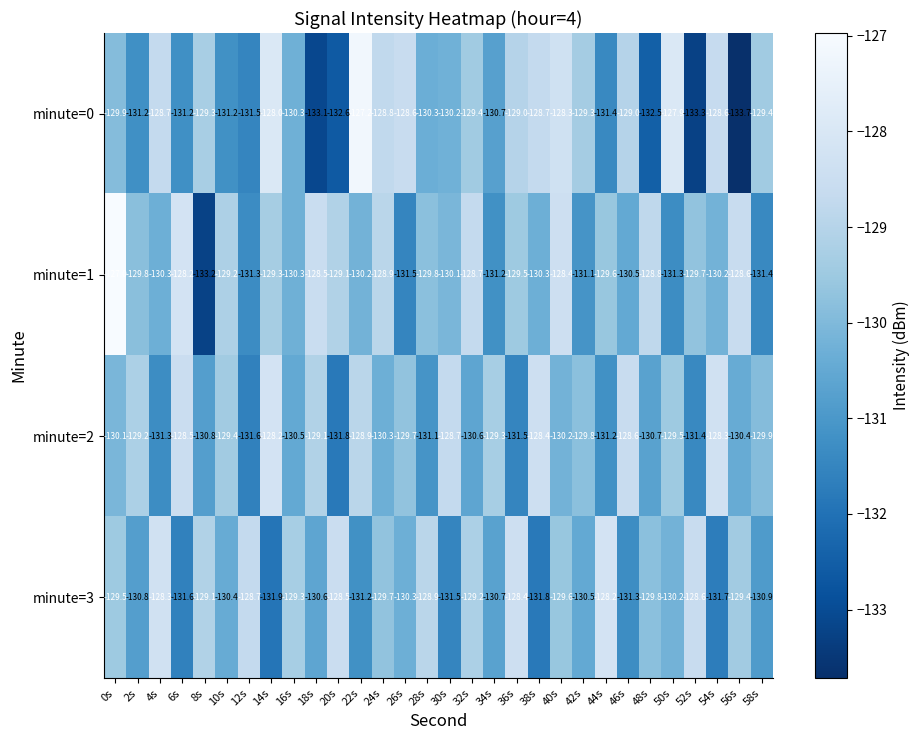

At 50s, list the series in order from smallest to largest.

minute=1, minute=3, minute=2, minute=0